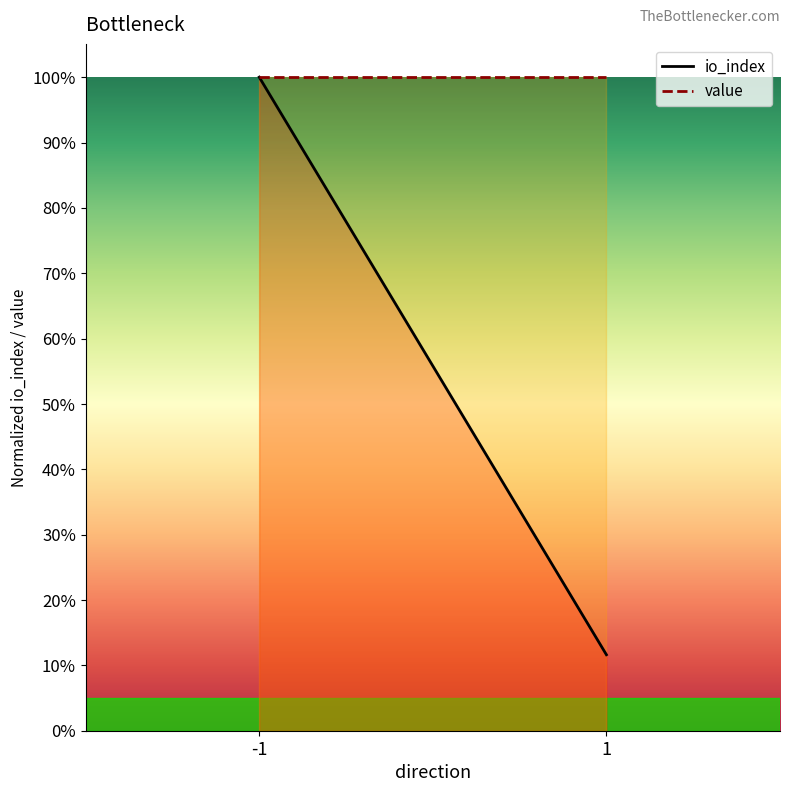

What is the difference between the io_index values at 1 and -1?

0.9